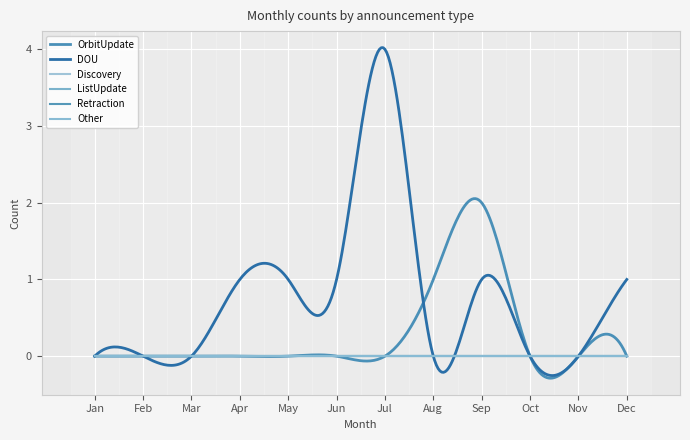

How many lines are shown in the chart?

6